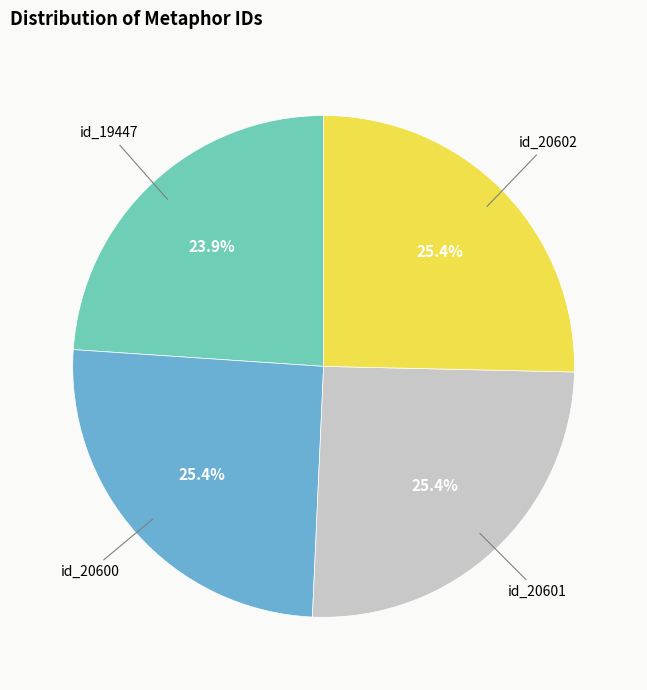

How many slices are in this pie chart?

4